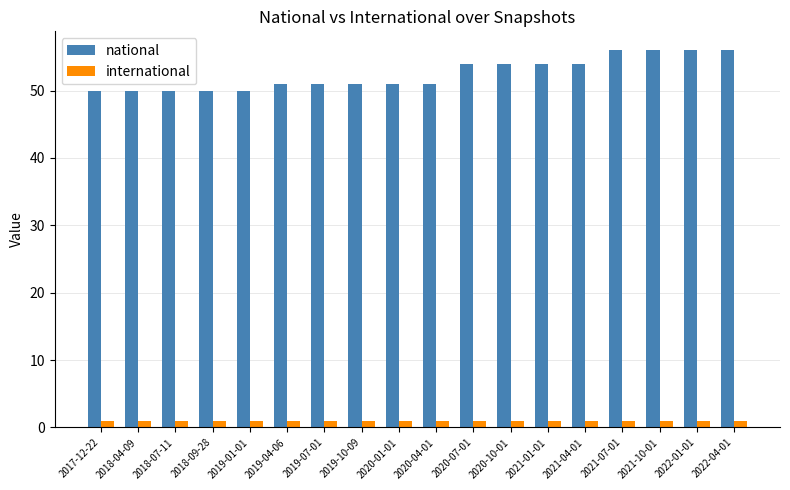

Reading right to left, transcribe all the data shown in this chart.

national: 56	56	56	56	54	54	54	54	51	51	51	51	51	50	50	50	50	50
international: 1	1	1	1	1	1	1	1	1	1	1	1	1	1	1	1	1	1